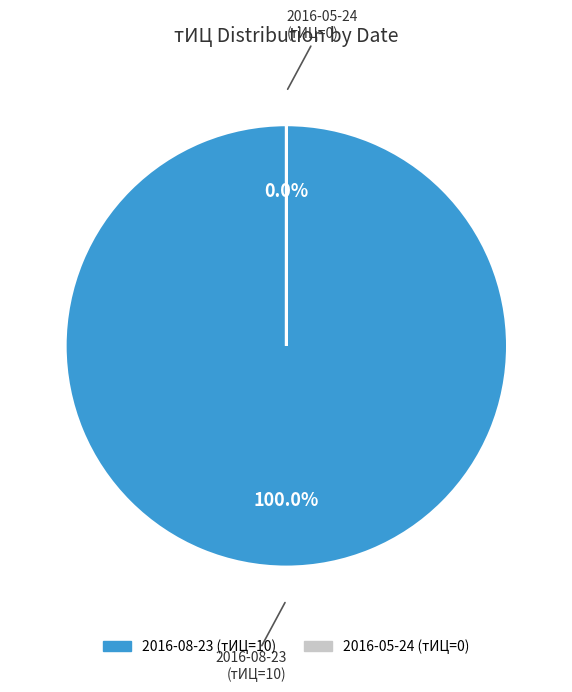

True or false: 2016-05-24 accounts for 1% of the total.

False